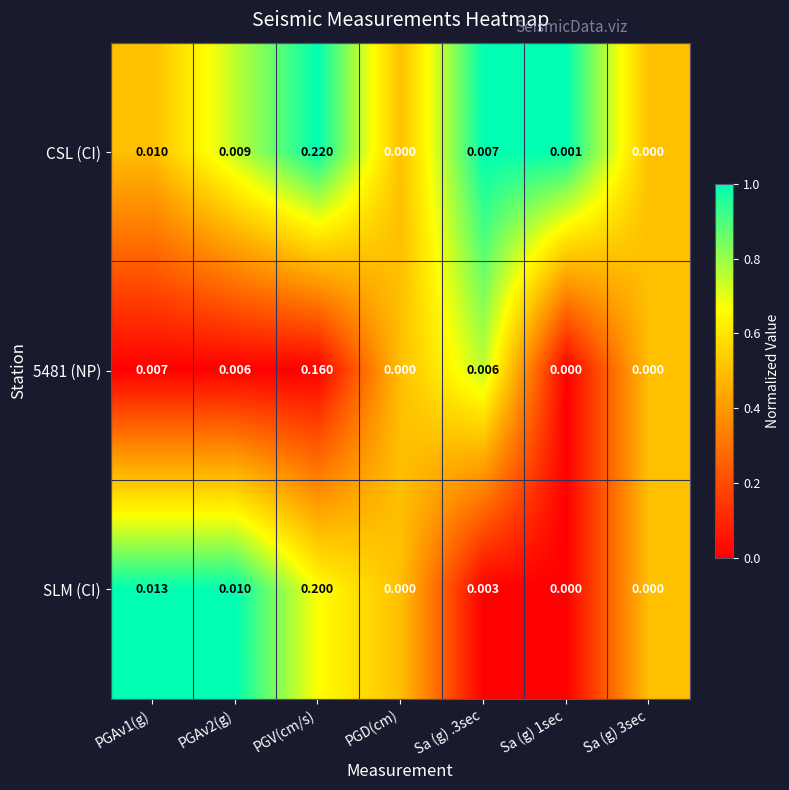

At which category is the sum across all series the highest?

PGV(cm/s)